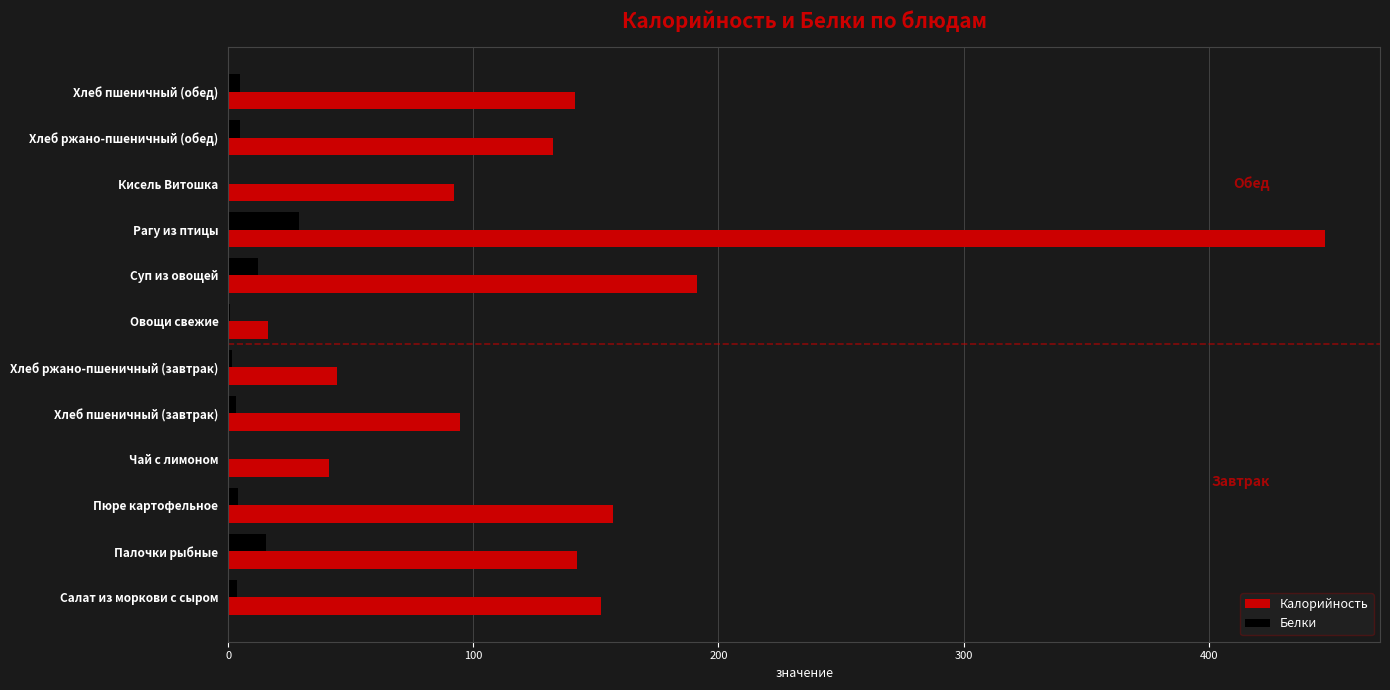

At which category is the sum across all series the highest?

Рагу из птицы